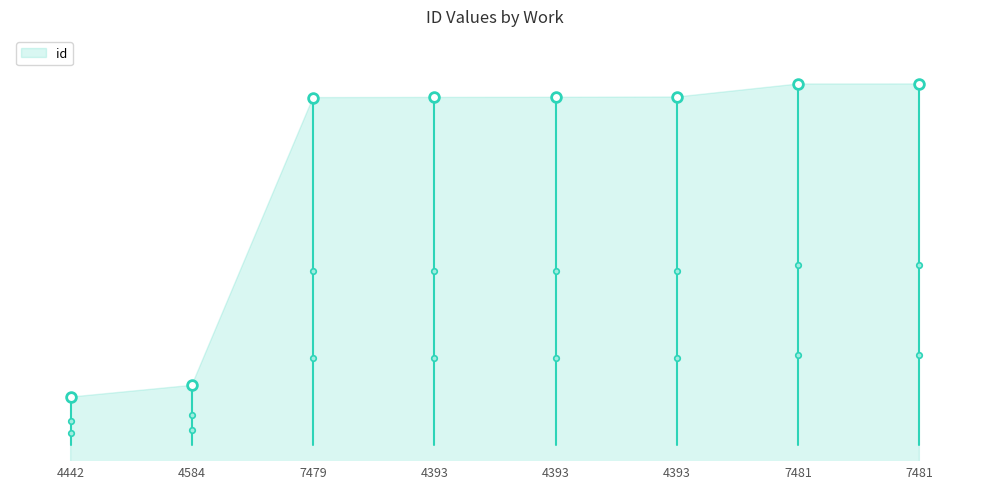

Approximately how many times larger is the value at 7479 compared to 4393?

1.0